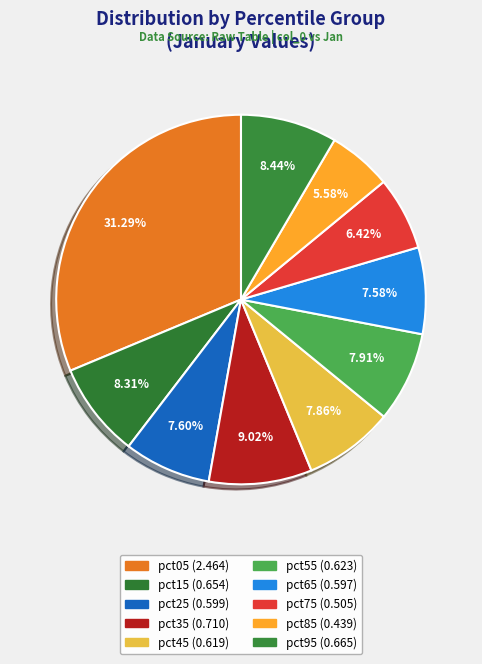

What is the smallest slice in the pie chart?

pct85